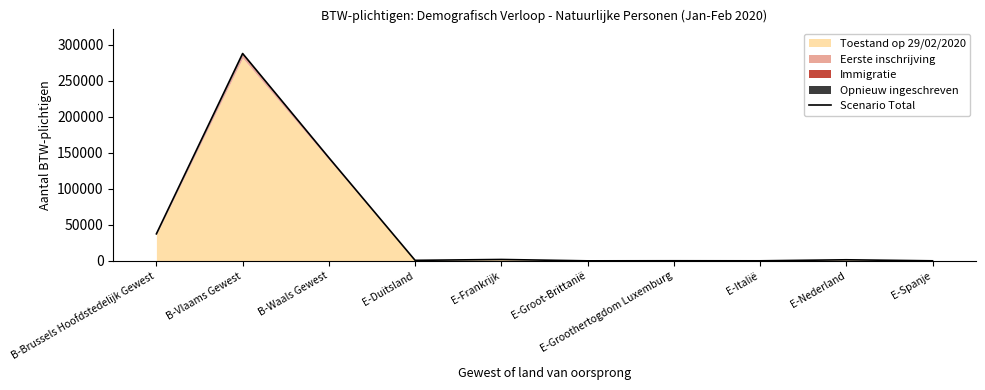

What is the difference between the second highest and second lowest values?

143135